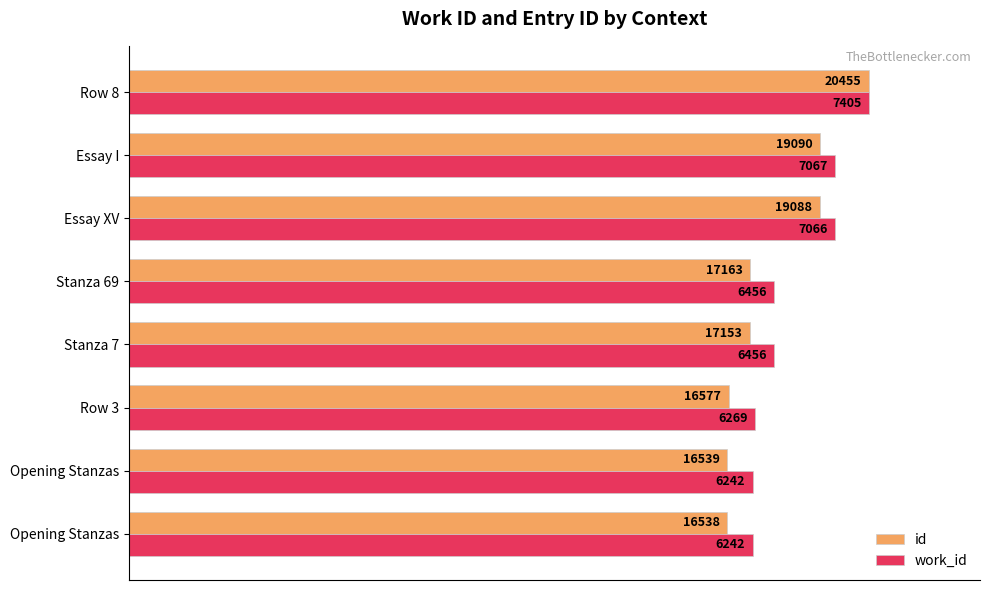

What are all the series names shown in the legend?

id, work_id